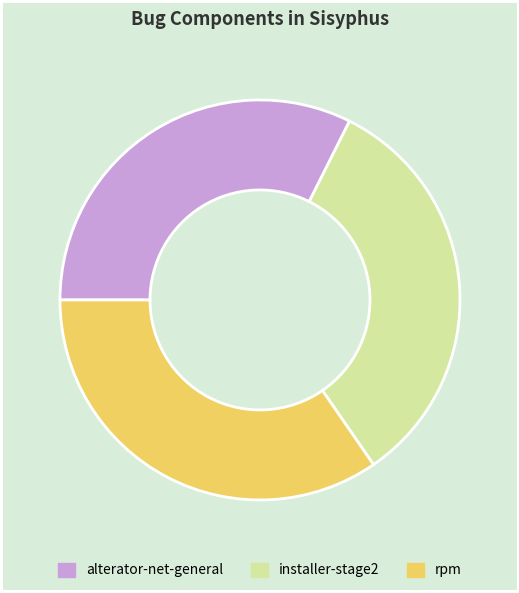

Rank the categories by value from highest to lowest.

rpm, installer-stage2, alterator-net-general